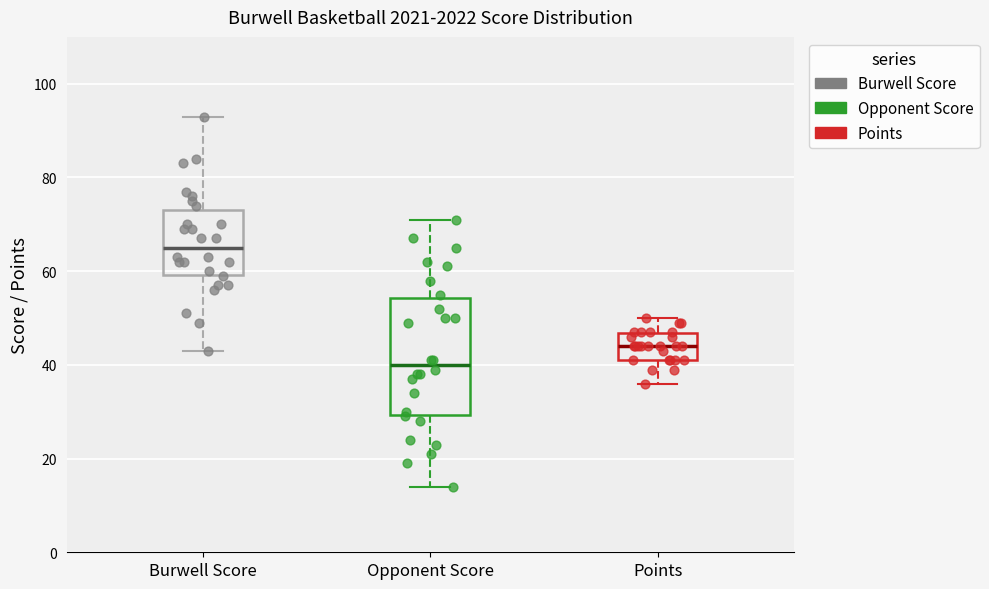

Reading left to right, transcribe this box plot: for each box, give where its median line is, the range the box spans, and where its two whiskers end, as read against the y-axis. The values are not printed on the chart, so give them approximately, as read against the axis.

Burwell Score: median 66, box 60 to 74, whiskers 44 to 94
Opponent Score: median 40, box 30 to 54, whiskers 14 to 72
Points: median 44, box 42 to 46, whiskers 36 to 50